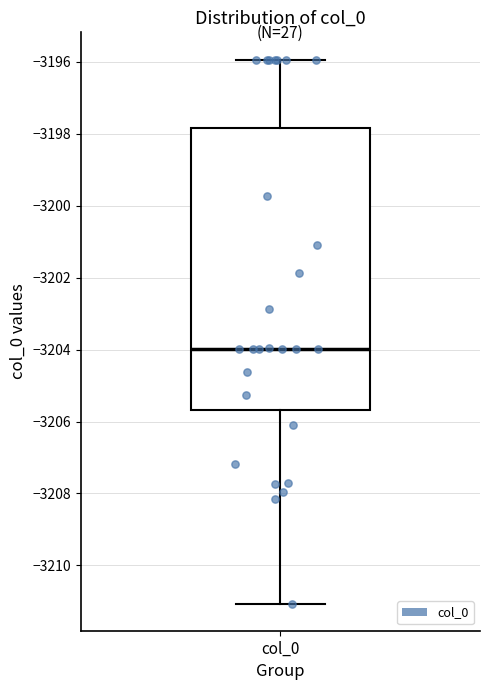

Read this box plot against the y-axis: the position of the median line, the range covered by the box, and the ends of both whiskers. The values are not printed on the chart, so give them approximately, as read against the axis.

median -3204.0, box -3205.6 to -3197.8, whiskers -3211.0 to -3196.0